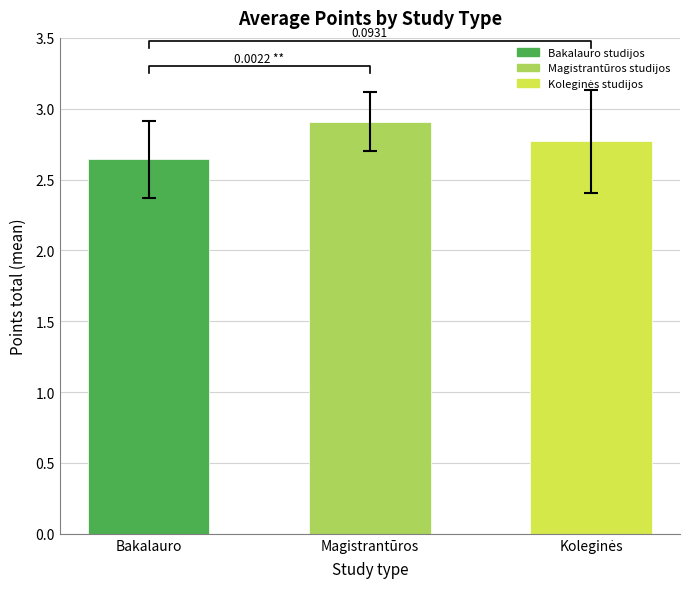

The Koleginės studijos series shows 0.6 at Bakalauro studijos. True or false?

False